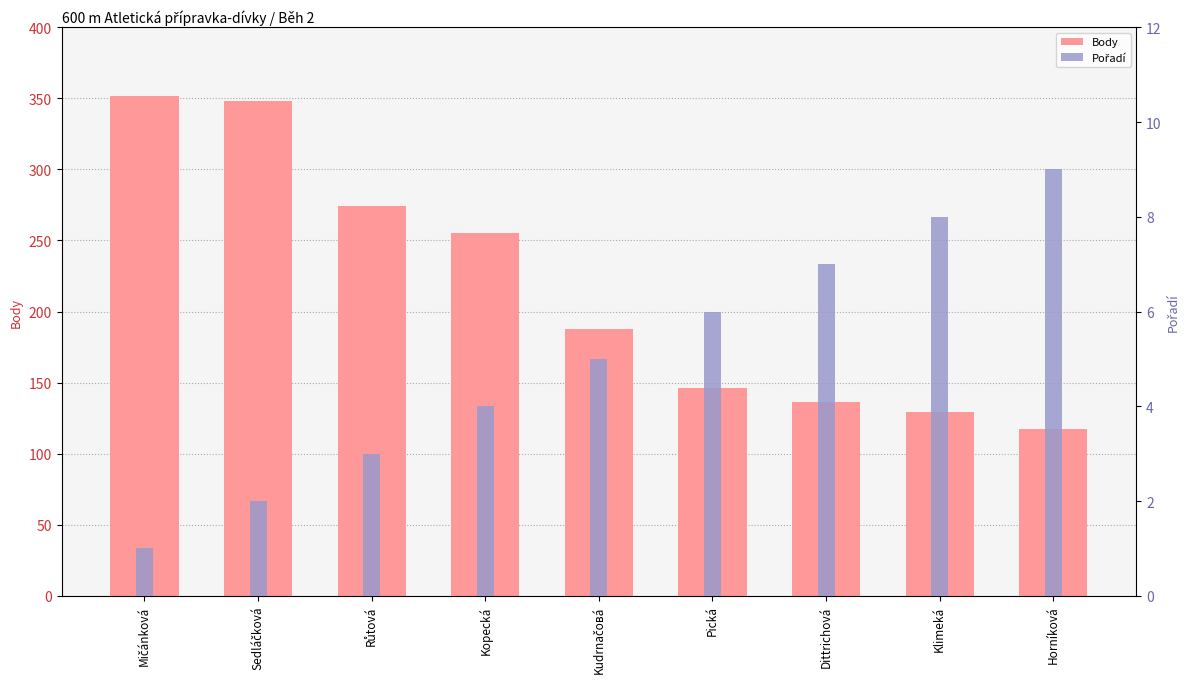

At Pická, list the series in order from largest to smallest.

Body, Pořadí